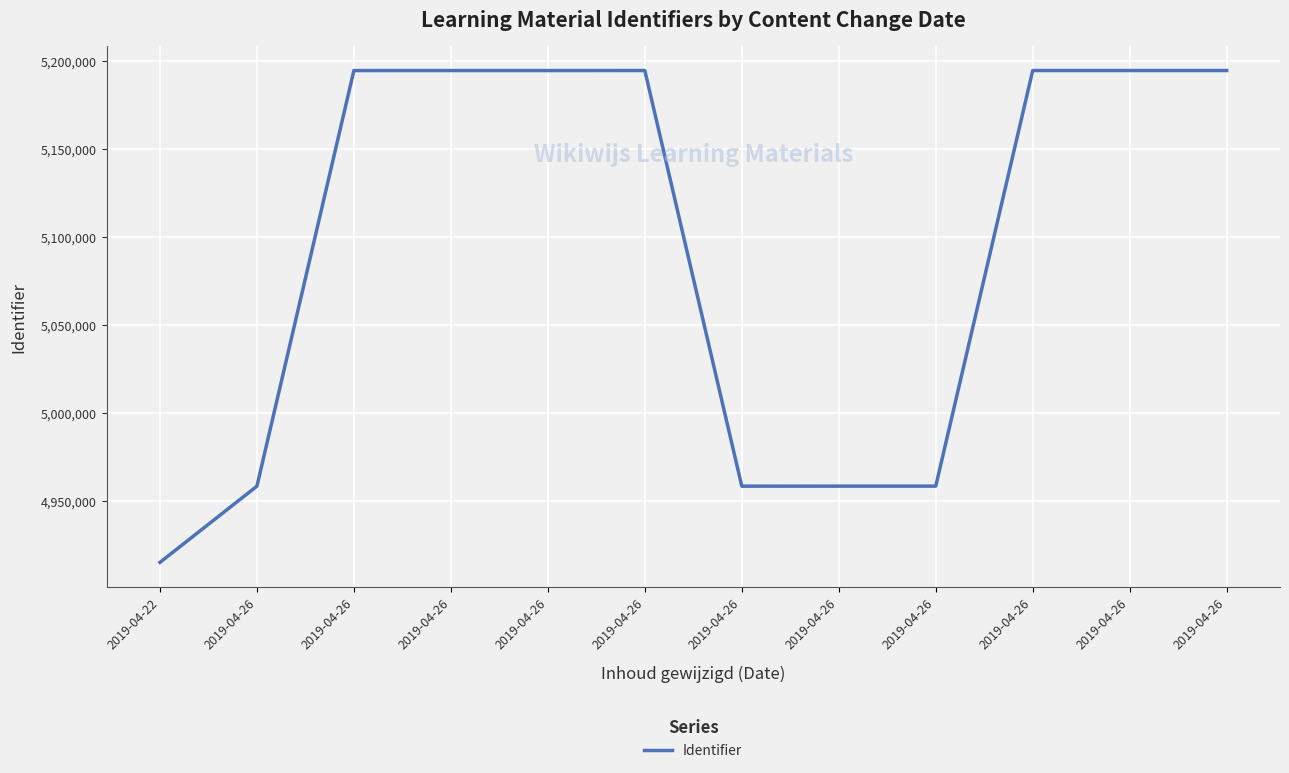

Does the chart display data point markers on the line(s)?

No